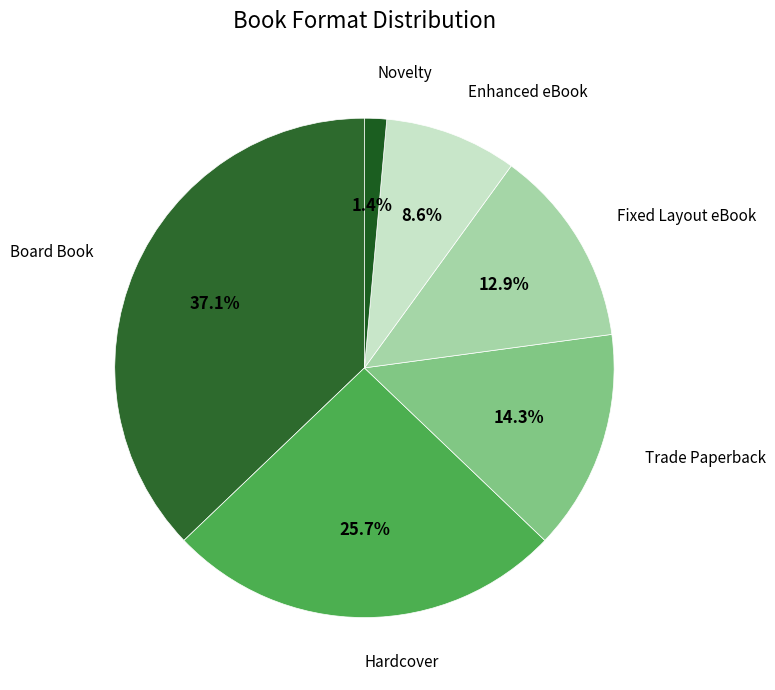

What is the smallest slice in the pie chart?

Novelty